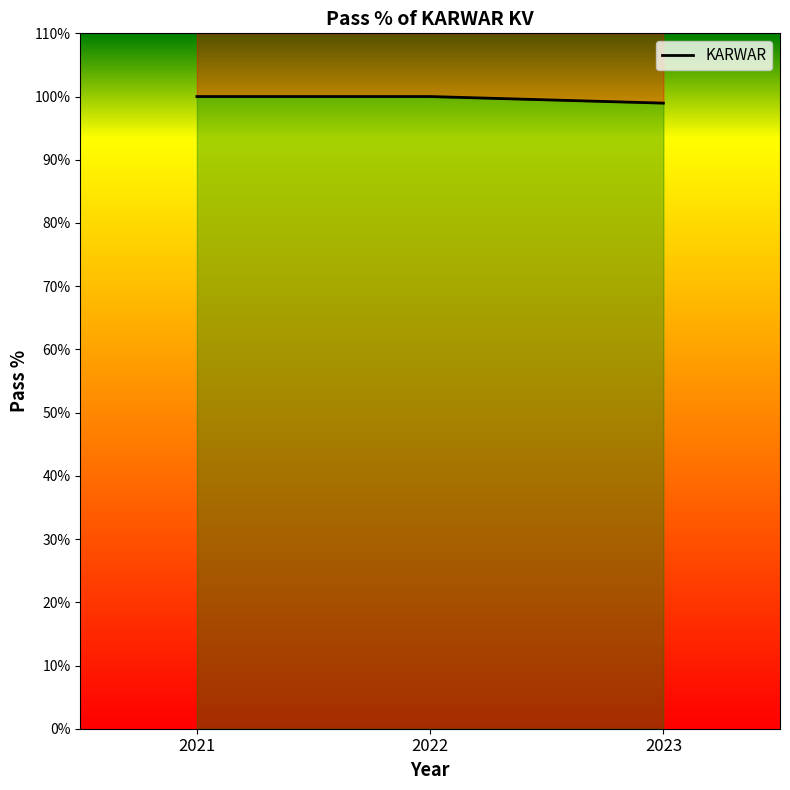

What is the difference between the maximum and minimum values?

1.0